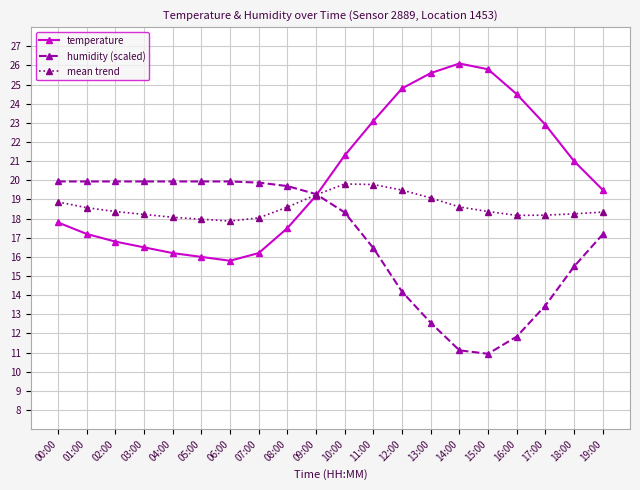

True or false: temperature has more than 0 points higher than both neighbors.

True